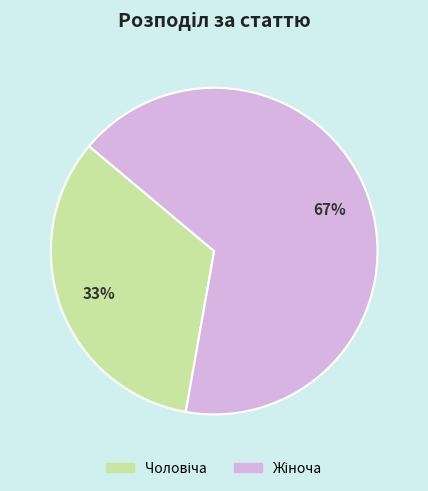

To the nearest percent, what is the average slice percentage?

50%